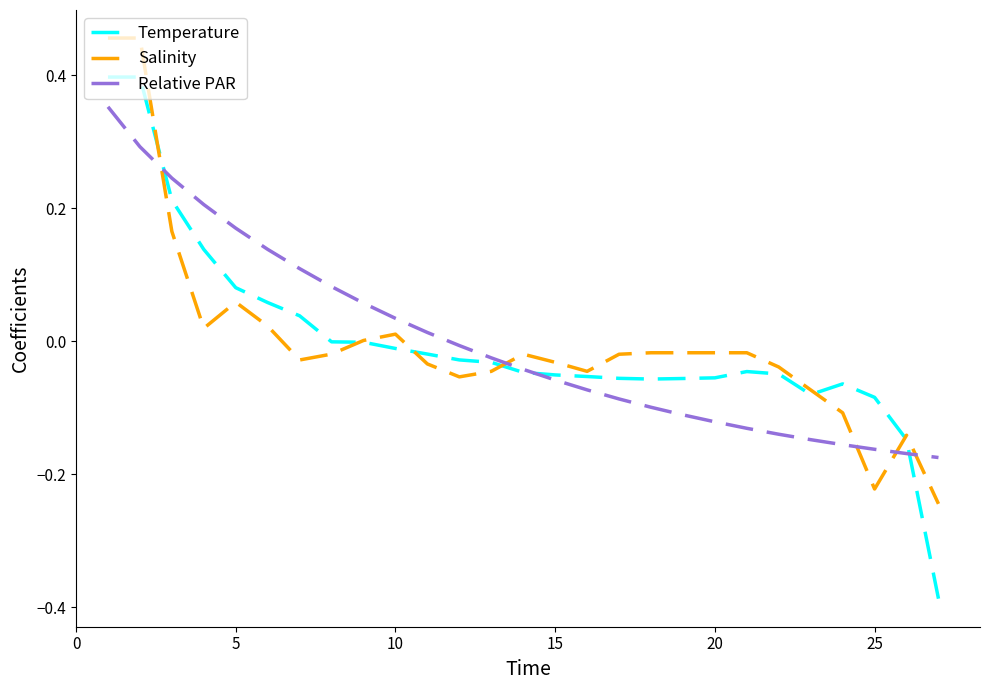

Which series has the widest spread of values?

Temperature